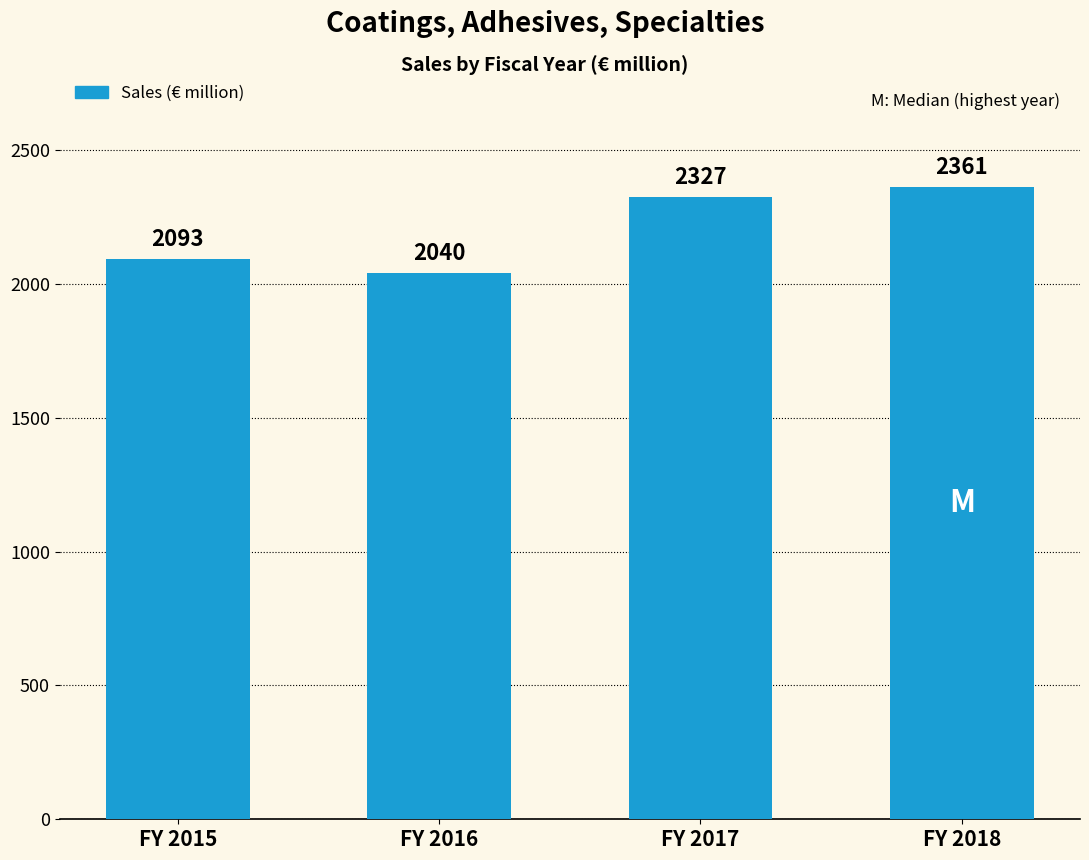

Is it true that the value at FY 2015 is 2093?

True